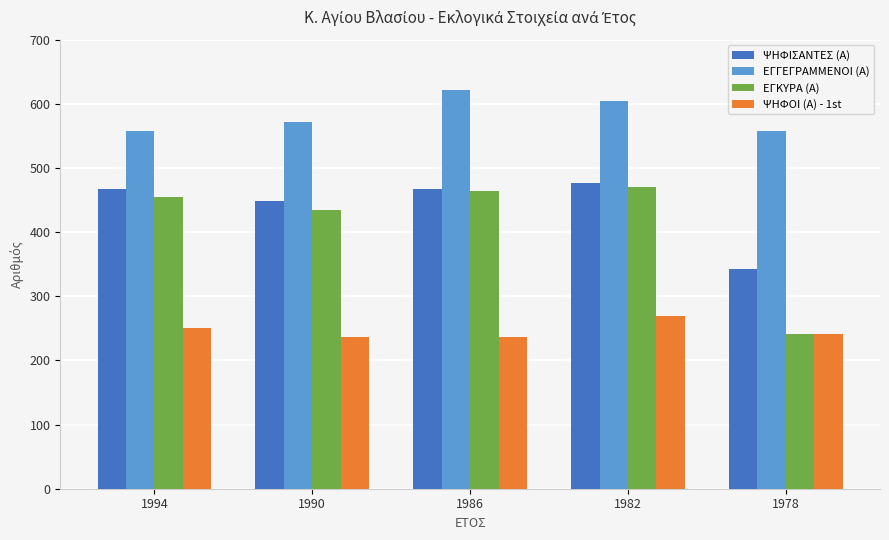

What value does the ΨΗΦΙΣΑΝΤΕΣ (Α) series have at 1986?

468